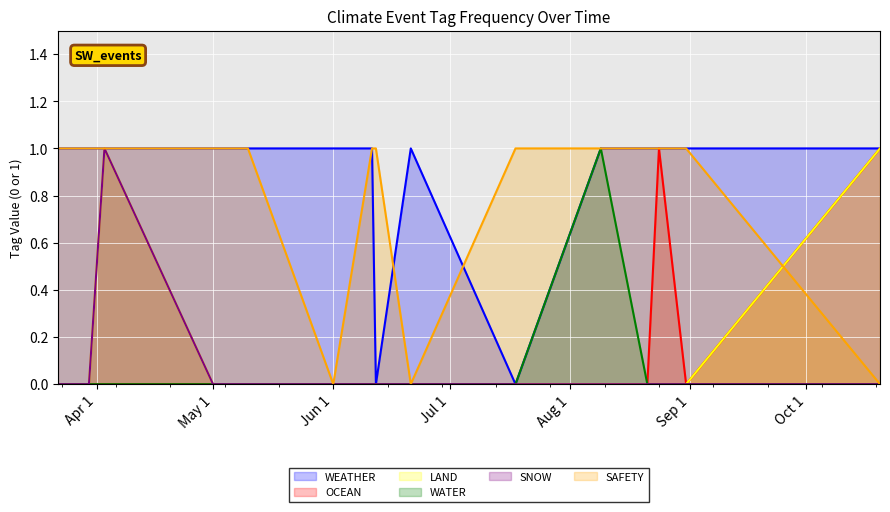

What is the spread (max minus min) of values at 2023-08-09?

1